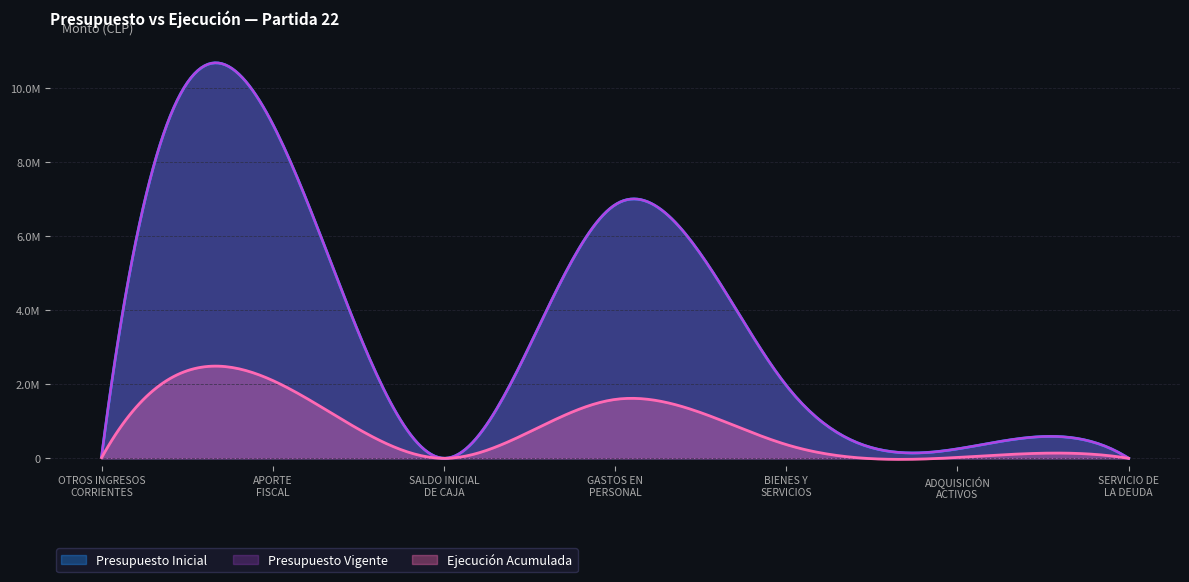

Reading left to right, what are all the values shown in this chart?

Presupuesto Inicial: OTROS INGRESOS
CORRIENTES=46681	APORTE
FISCAL=9030403	SALDO INICIAL
DE CAJA=1010	GASTOS EN
PERSONAL=6852445	BIENES Y
SERVICIOS=1969846	ADQUISICIÓN
ACTIVOS=254793	SERVICIO DE
LA DEUDA=1010
Presupuesto Vigente: OTROS INGRESOS
CORRIENTES=46681	APORTE
FISCAL=9030403	SALDO INICIAL
DE CAJA=1010	GASTOS EN
PERSONAL=6852445	BIENES Y
SERVICIOS=1969846	ADQUISICIÓN
ACTIVOS=254793	SERVICIO DE
LA DEUDA=1010
Ejecución Acumulada: OTROS INGRESOS
CORRIENTES=16390	APORTE
FISCAL=2102748	SALDO INICIAL
DE CAJA=0	GASTOS EN
PERSONAL=1591551	BIENES Y
SERVICIOS=371076	ADQUISICIÓN
ACTIVOS=23302	SERVICIO DE
LA DEUDA=340